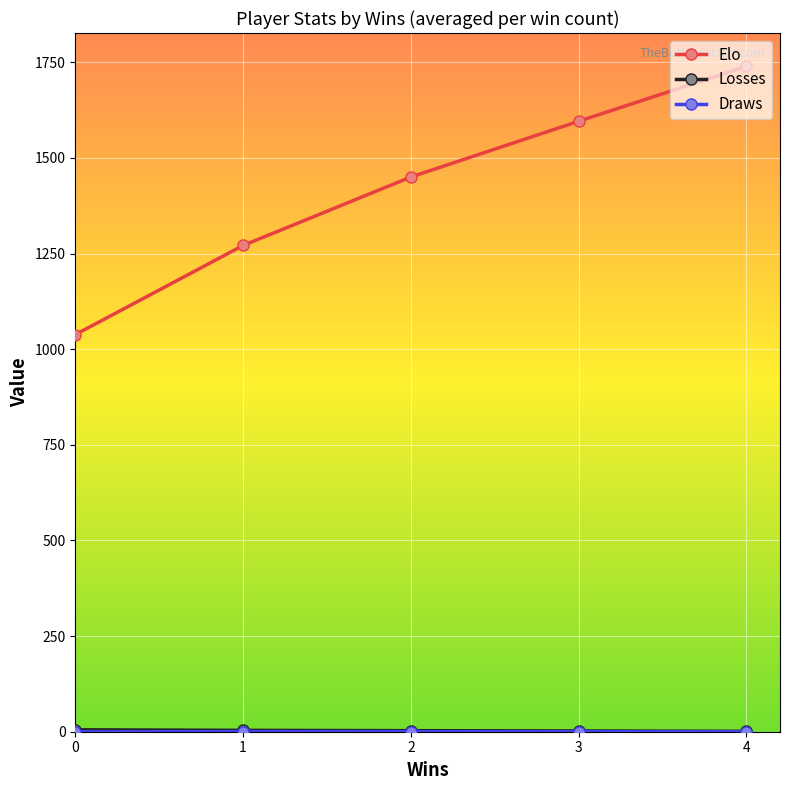

At how many categories does at least one series exceed 666?

5